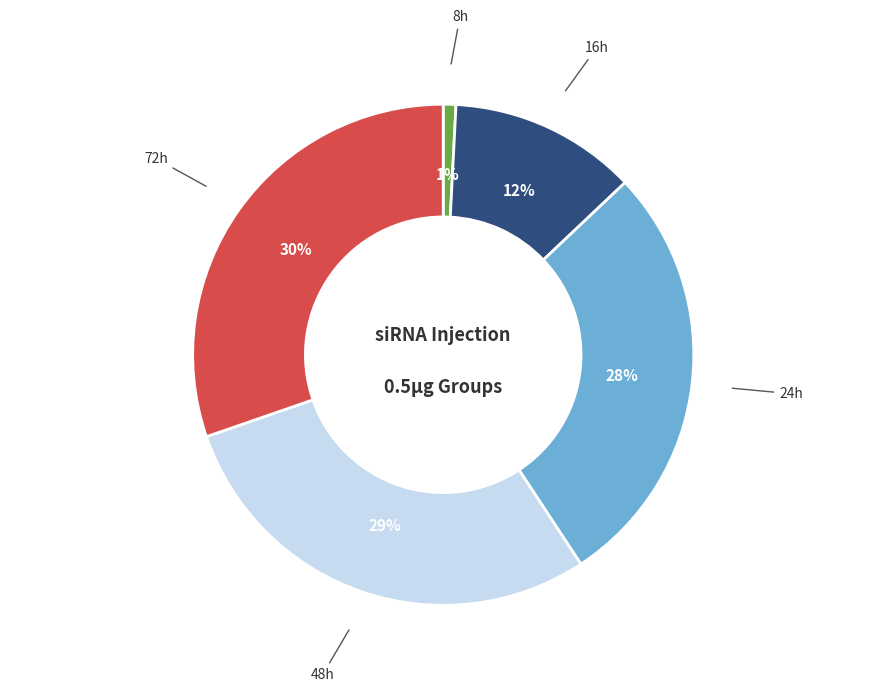

How many segments does this pie chart have?

5